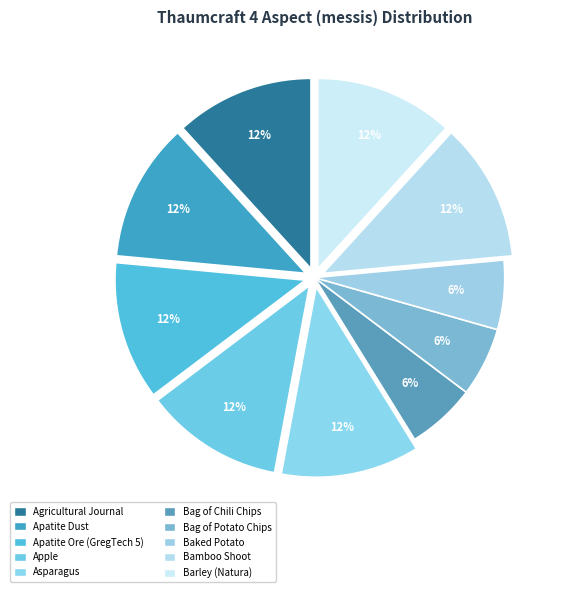

Do Barley (Natura) and Apatite Dust together represent more than half of the pie?

No